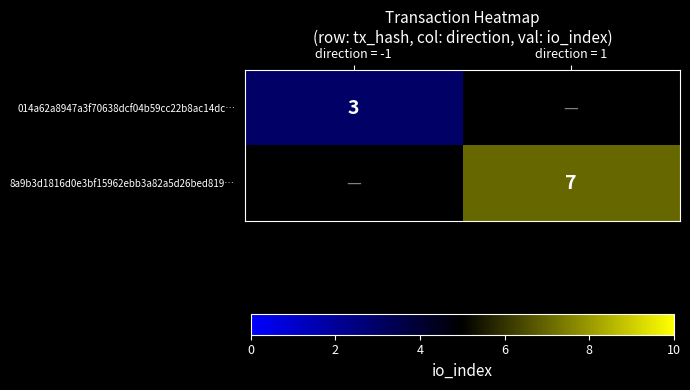

What is the greatest value displayed?

7.0